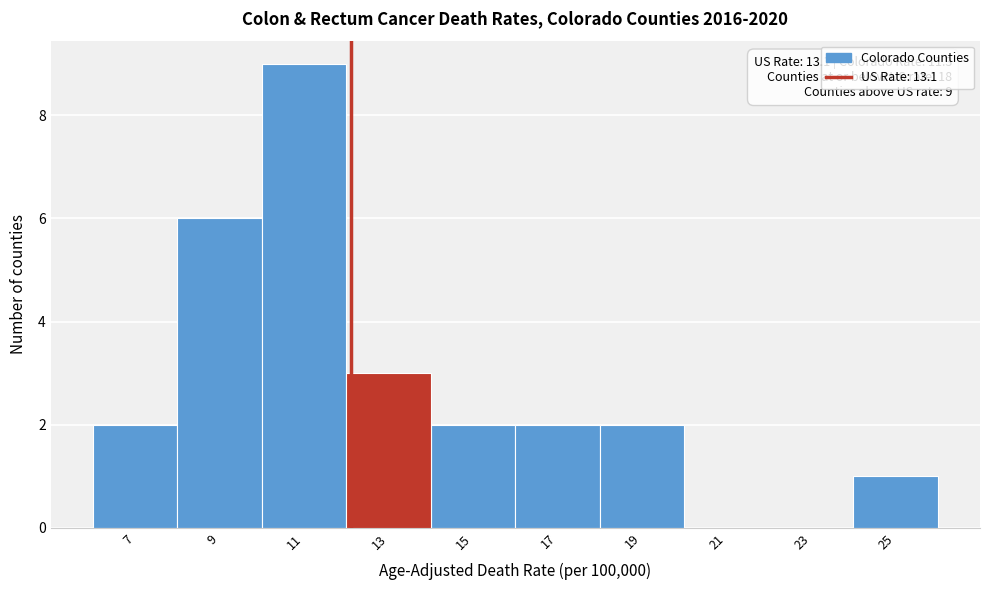

Reading left to right, transcribe all the data shown in this chart.

7=2	9=6	11=9	13=3	15=2	17=2	19=2	21=0	23=0	25=1